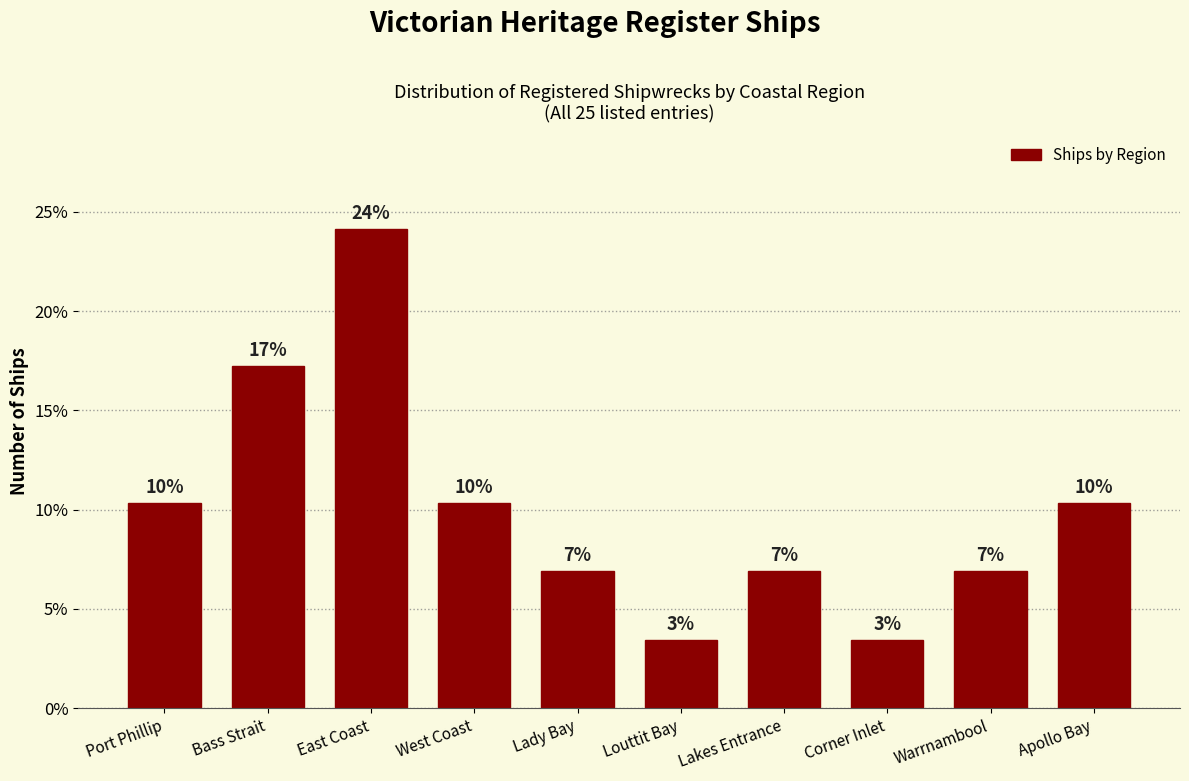

Where is the data nearest to the value 13?

Port Phillip